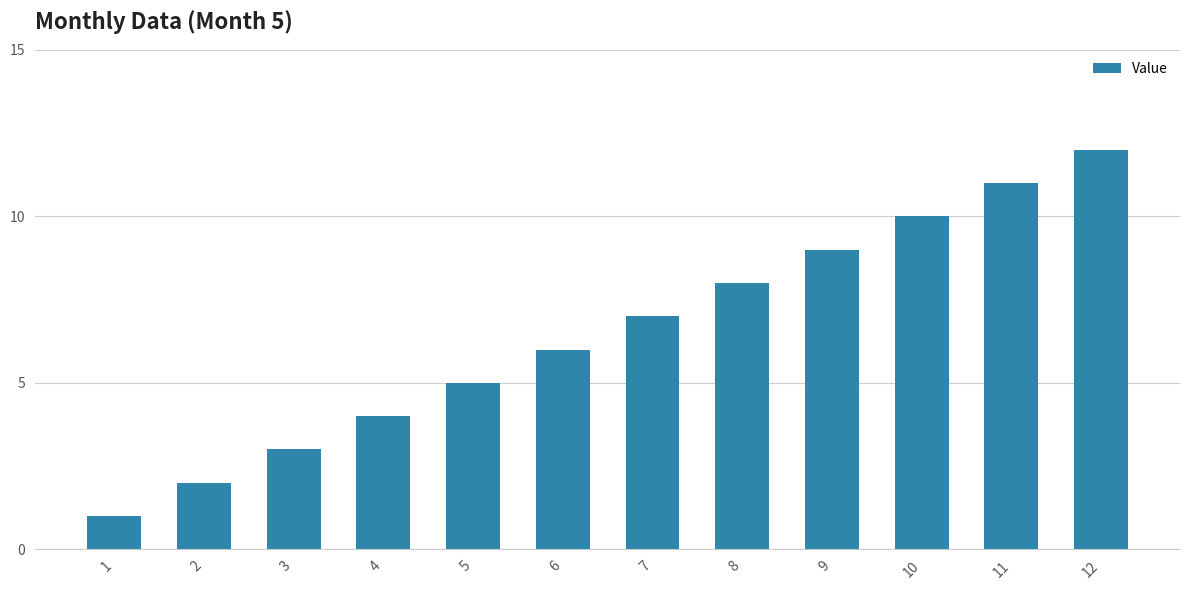

What is the minimum value shown in the chart?

1